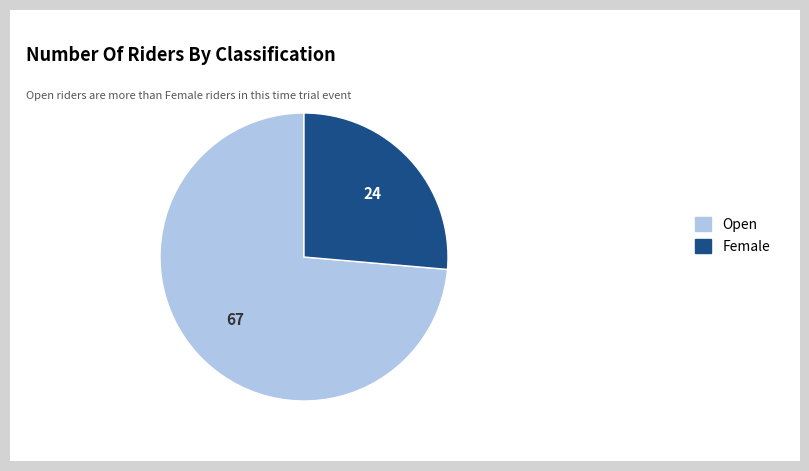

Which slice represents more than half of the pie?

Open